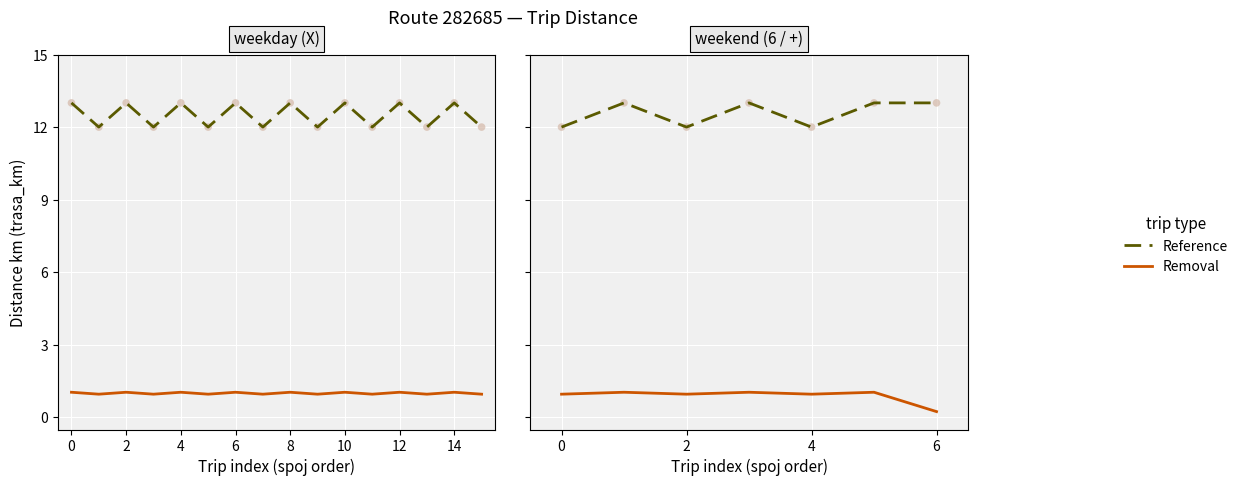

At which category is the sum across all series the highest?

2